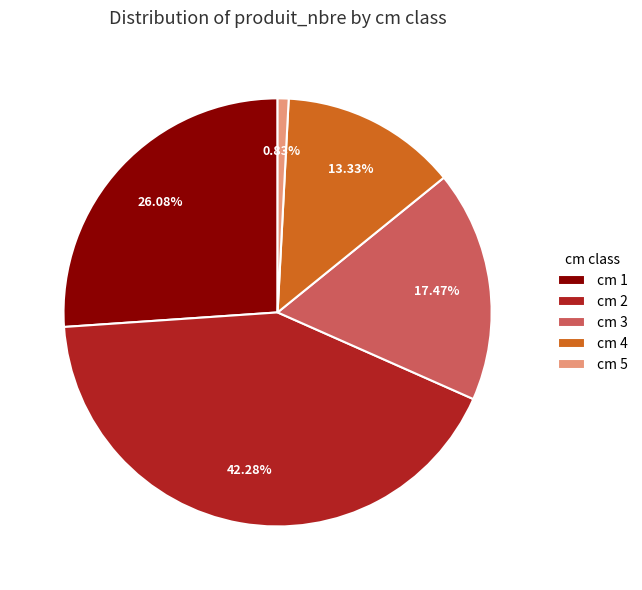

Do cm 4 and cm 3 together represent more than half of the pie?

No